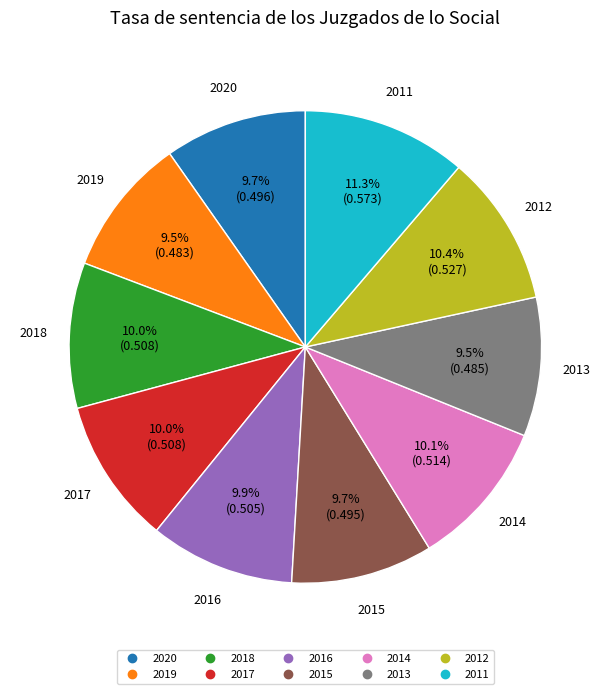

To the nearest percent, what is the difference between the largest and smallest slice percentages?

2%